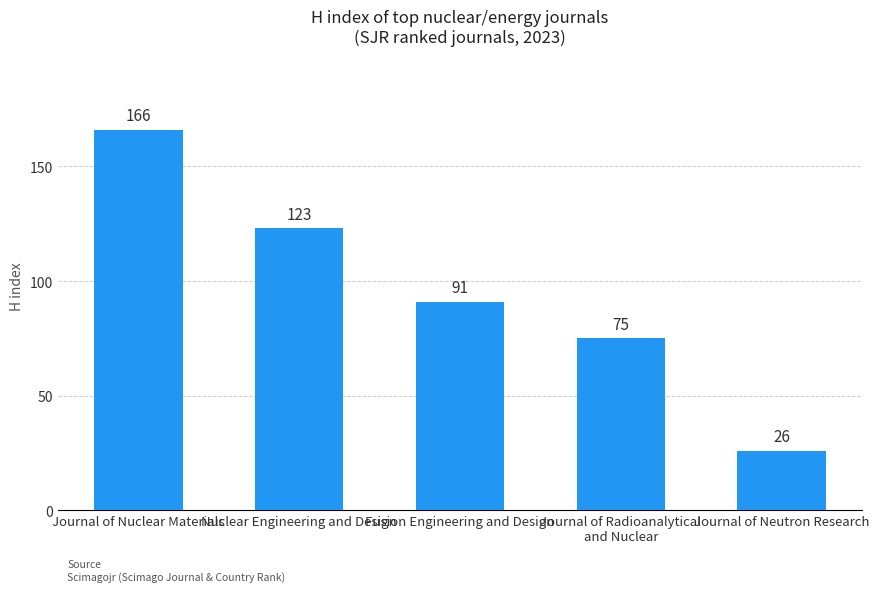

What is the label of the 1st bar from the right?

Journal of Neutron Research